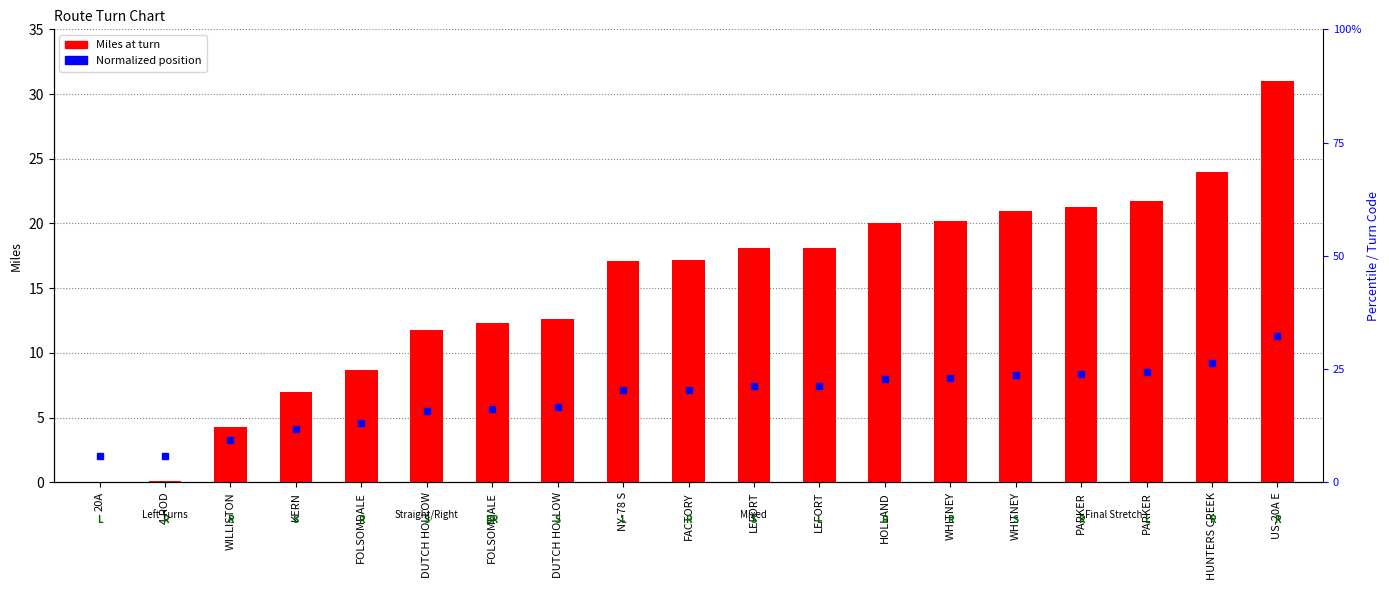

Rank the categories by value from lowest to highest.

20A, 4 ROD, WILLISTON, KERN, FOLSOMDALE, DUTCH HOLLOW, FOLSOMDALE, DUTCH HOLLOW, NY-78 S, FACTORY, LEFORT, LEFORT, HOLLAND, WHITNEY, WHITNEY, PARKER, PARKER, HUNTERS CREEK, US-20A E